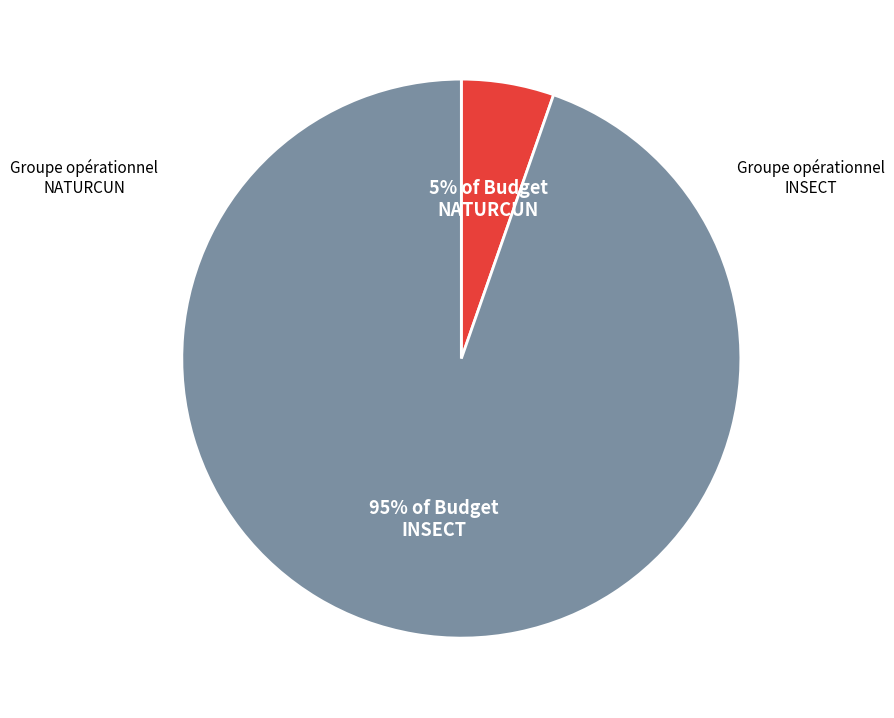

How many slices are in this pie chart?

2